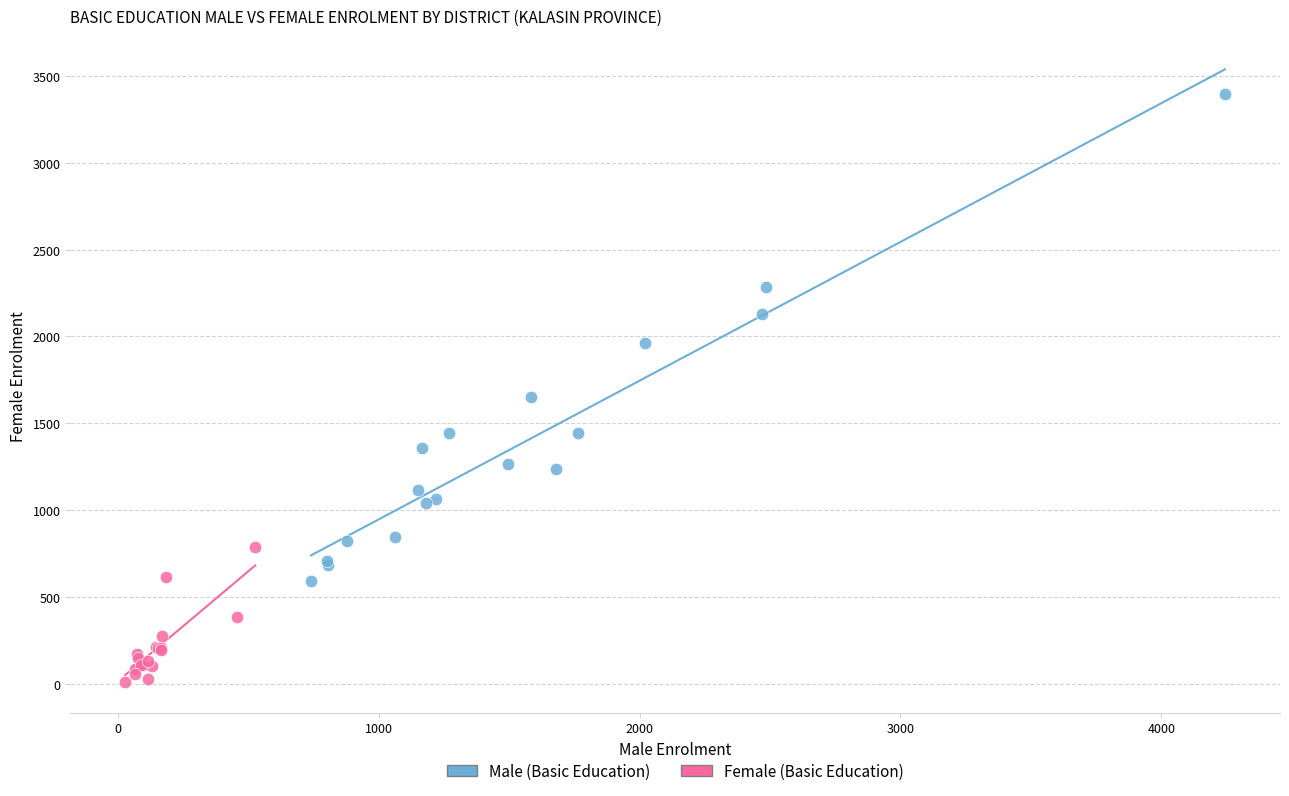

Which series reaches the maximum Y coordinate?

Male (Basic Education)